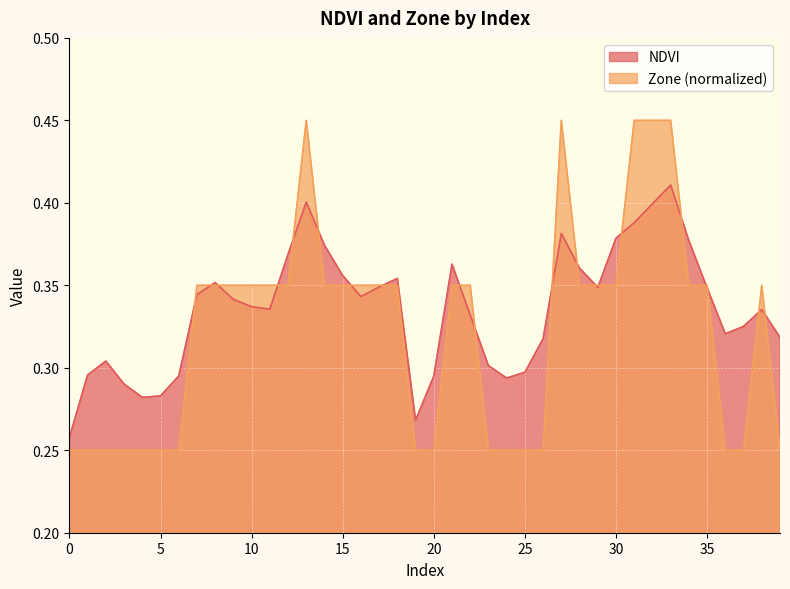

How many lines are shown in the chart?

2